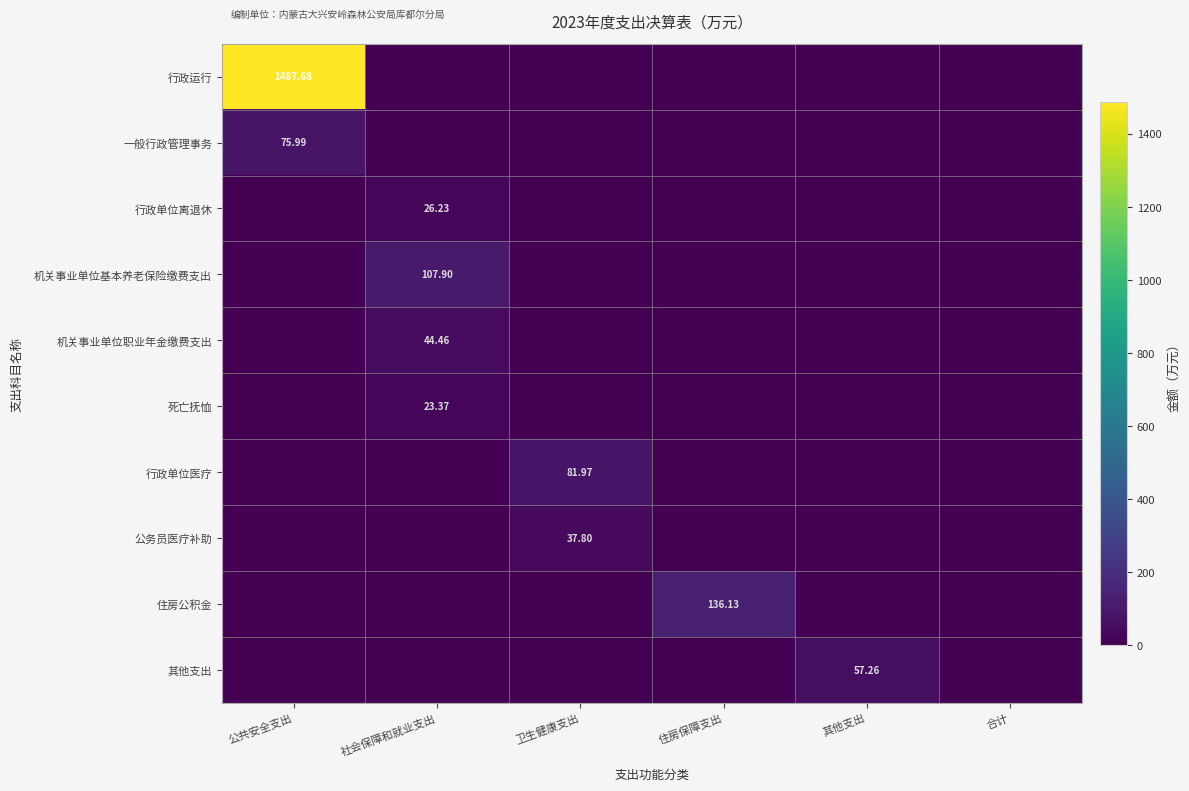

Rank the categories by 公务员医疗补助 value from lowest to highest.

公共安全支出, 社会保障和就业支出, 住房保障支出, 其他支出, 合计, 卫生健康支出